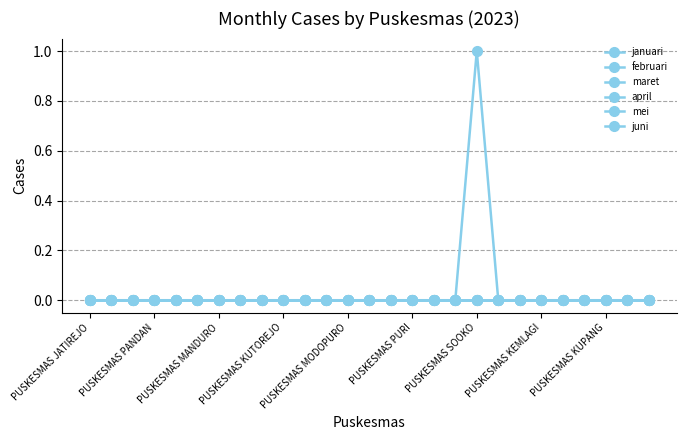

Does the chart have visible grid lines?

Yes